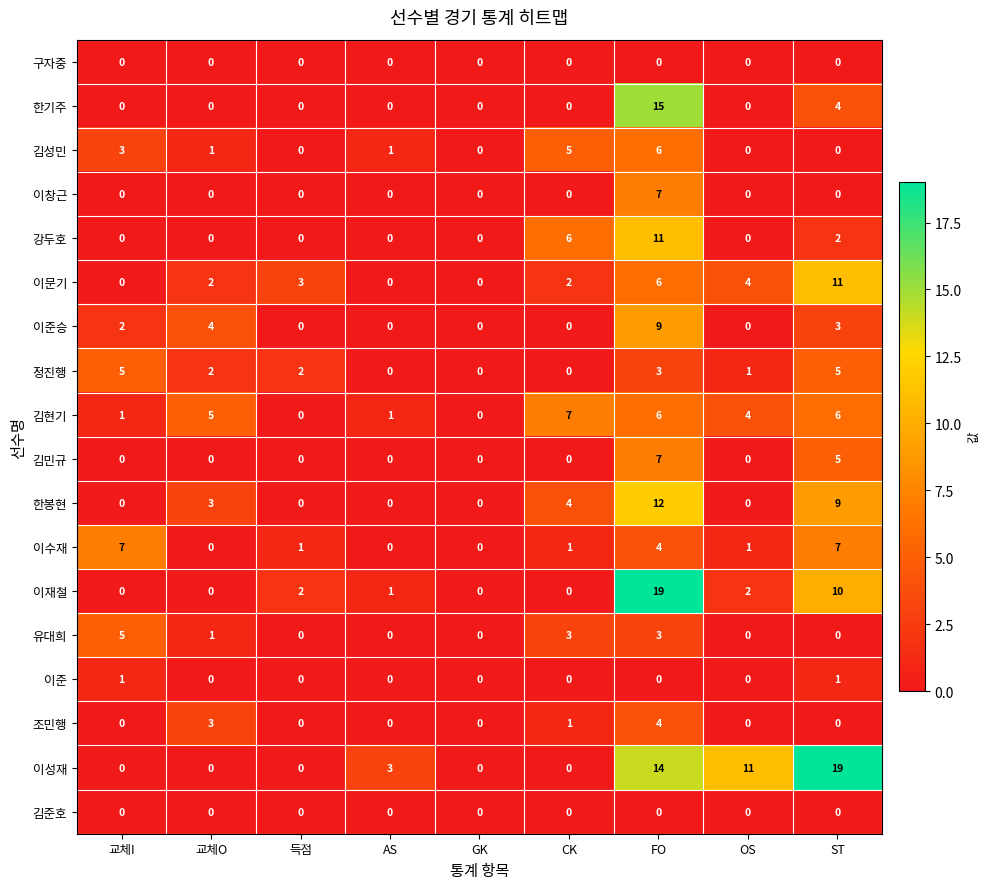

Which series changed the most between 득점 and GK?

이문기